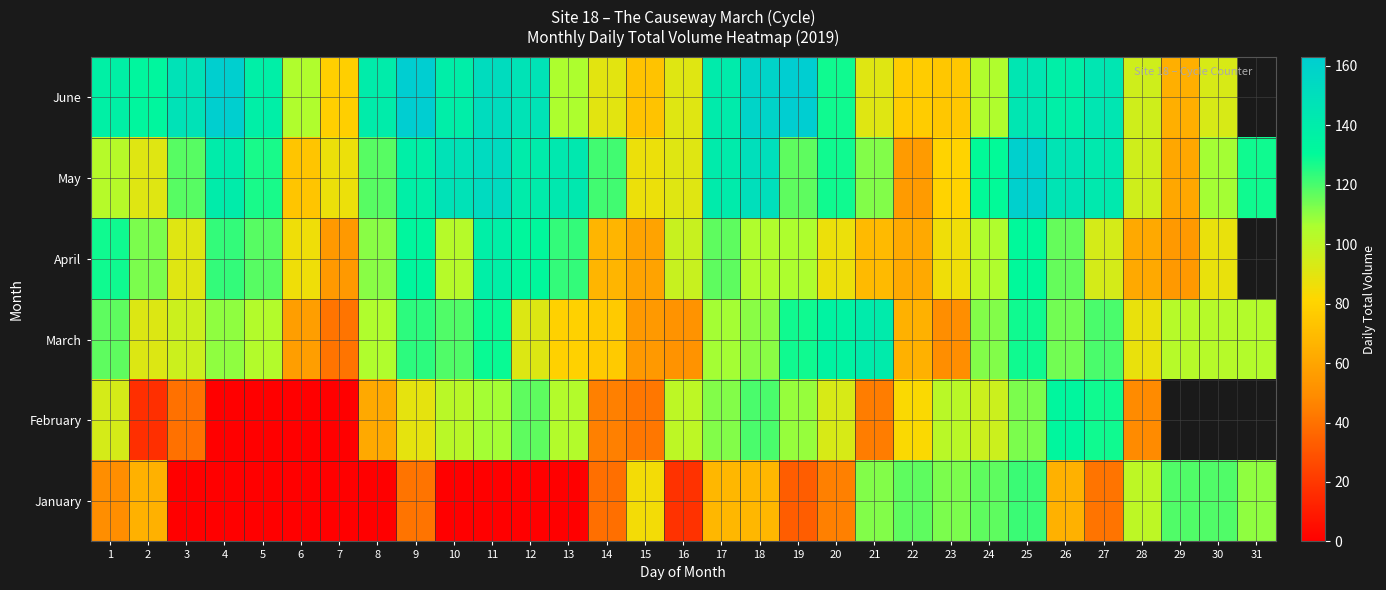

What is the difference between the April values at 4 and 14?

56.0